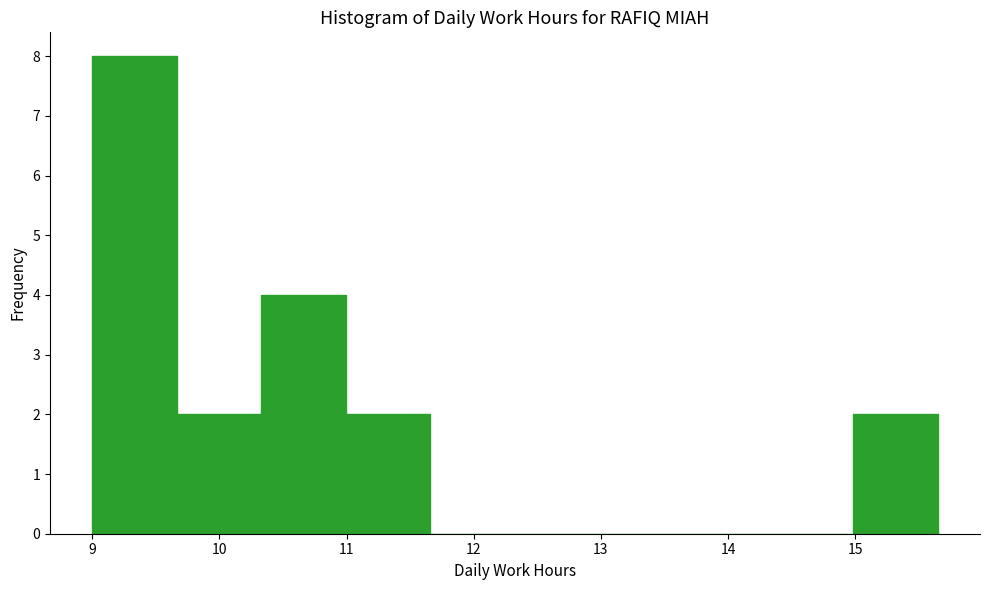

Over which range of the x-axis is the bar tallest?

9.0 to 9.7